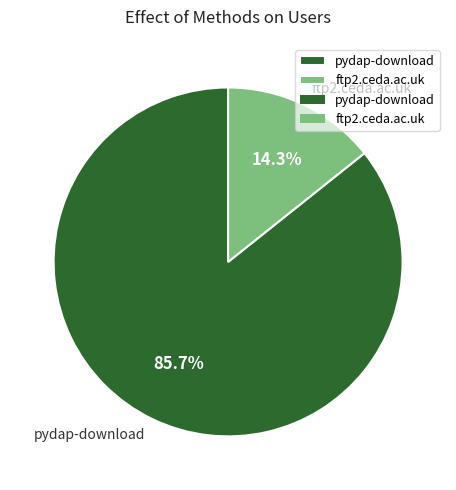

To the nearest percent, what is the difference between the ftp2.ceda.ac.uk and pydap-download slice percentages?

71%